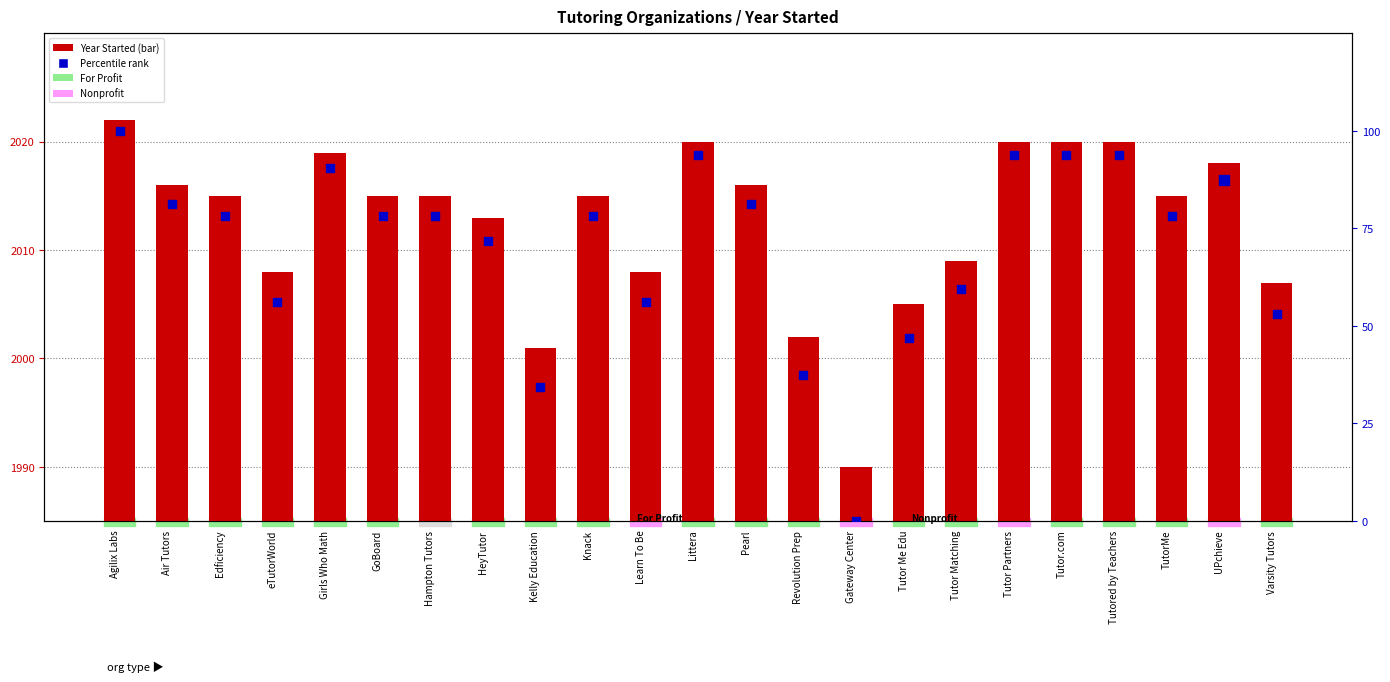

Which series has the largest Y range (max minus min)?

Percentile rank within the sample